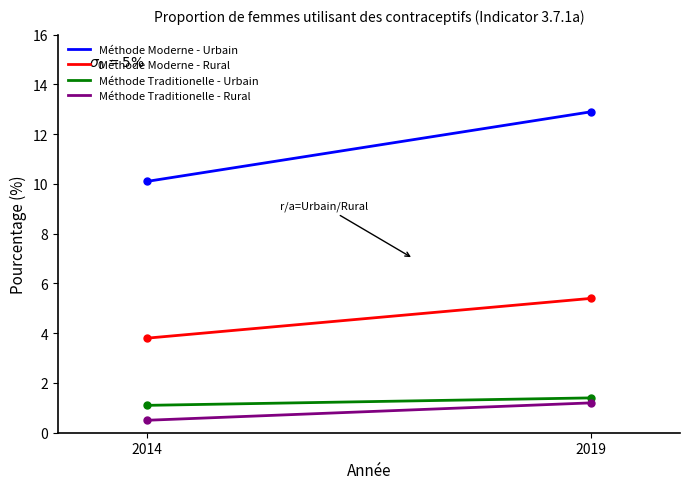

True or false: Méthode Moderne - Rural and Méthode Moderne - Urbain cross at least once.

False